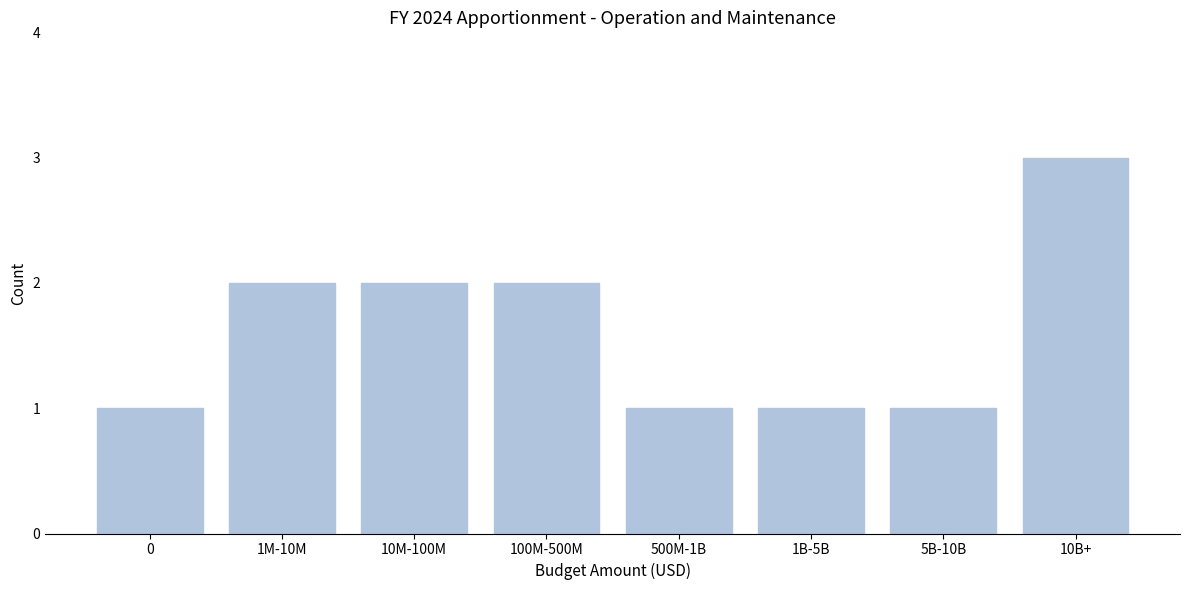

Reading left to right, list all the values displayed in this chart.

1	2	2	2	1	1	1	3